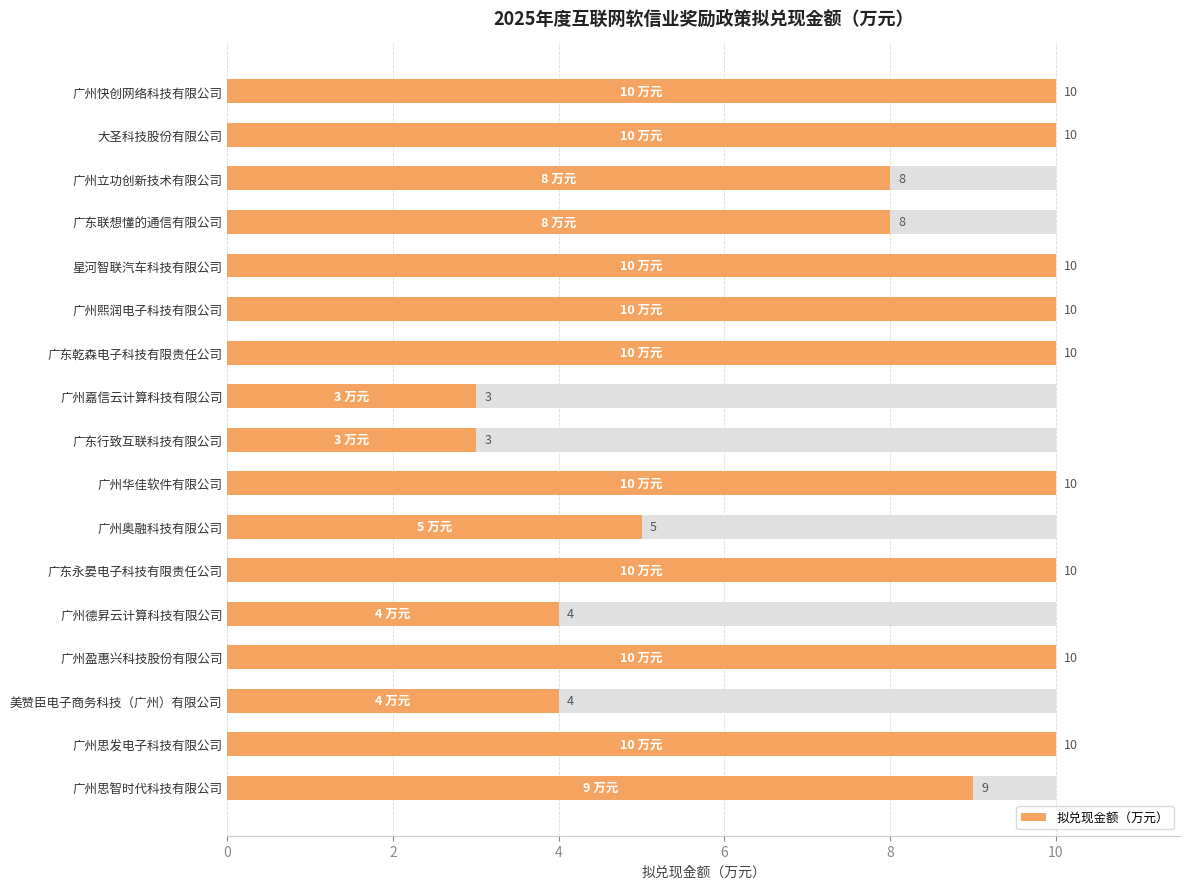

How many data points are less than 10?

8